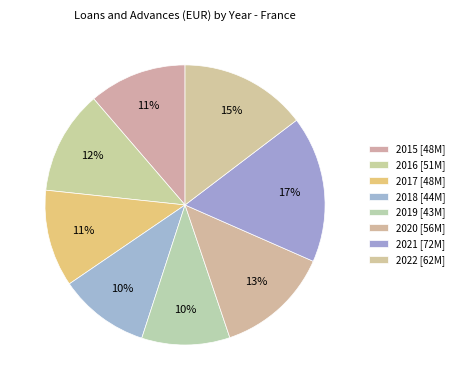

What is the change in value from 2016 to 2022?

+11352572